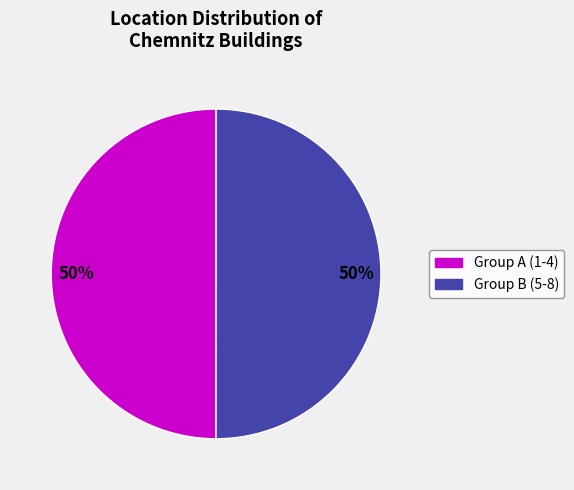

To the nearest percent, what is the average slice percentage?

50%